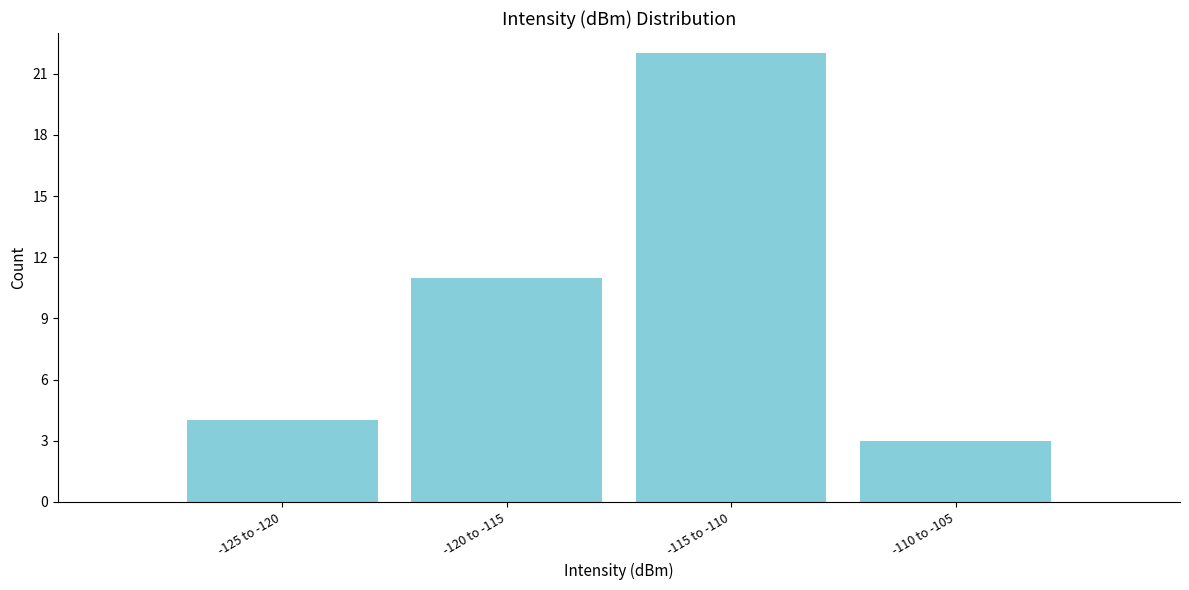

Reading left to right, list all the values displayed in this chart.

-125 to -120=4	-120 to -115=11	-115 to -110=22	-110 to -105=3